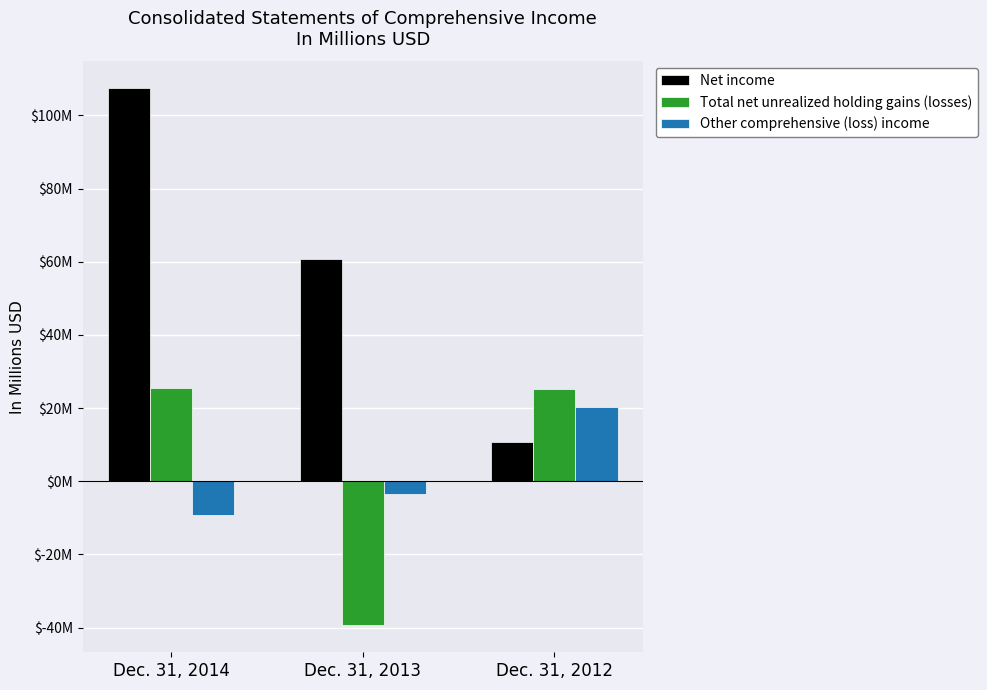

Reading left to right, list all the values displayed in this chart.

Net income: Dec. 31, 2014=107.4	Dec. 31, 2013=60.8	Dec. 31, 2012=10.7
Total net unrealized holding gains (losses): Dec. 31, 2014=25.4	Dec. 31, 2013=-39.4	Dec. 31, 2012=25.3
Other comprehensive (loss) income: Dec. 31, 2014=-9.1	Dec. 31, 2013=-3.4	Dec. 31, 2012=20.4